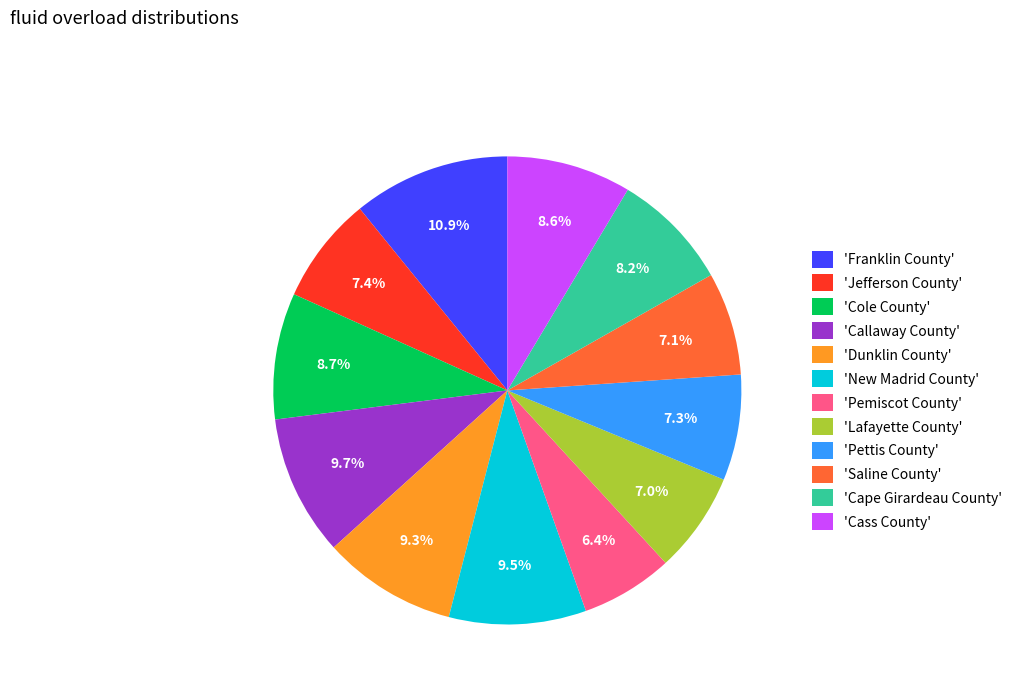

Approximately how many times larger is the value at 'Cass County' compared to 'New Madrid County'?

0.9